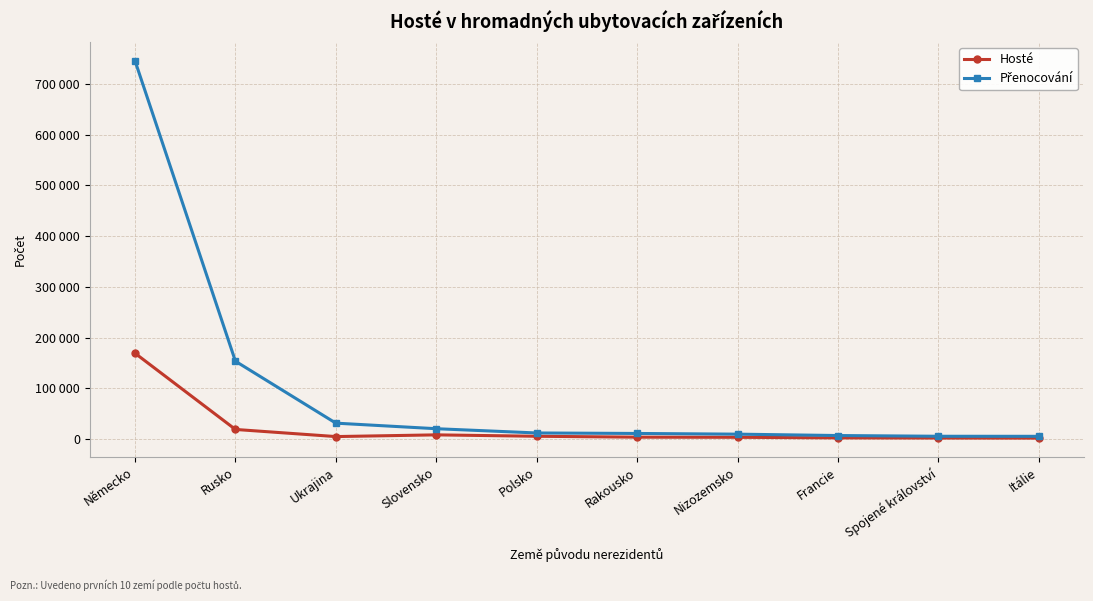

What is the difference between the Hosté values at Ukrajina and Slovensko?

3366